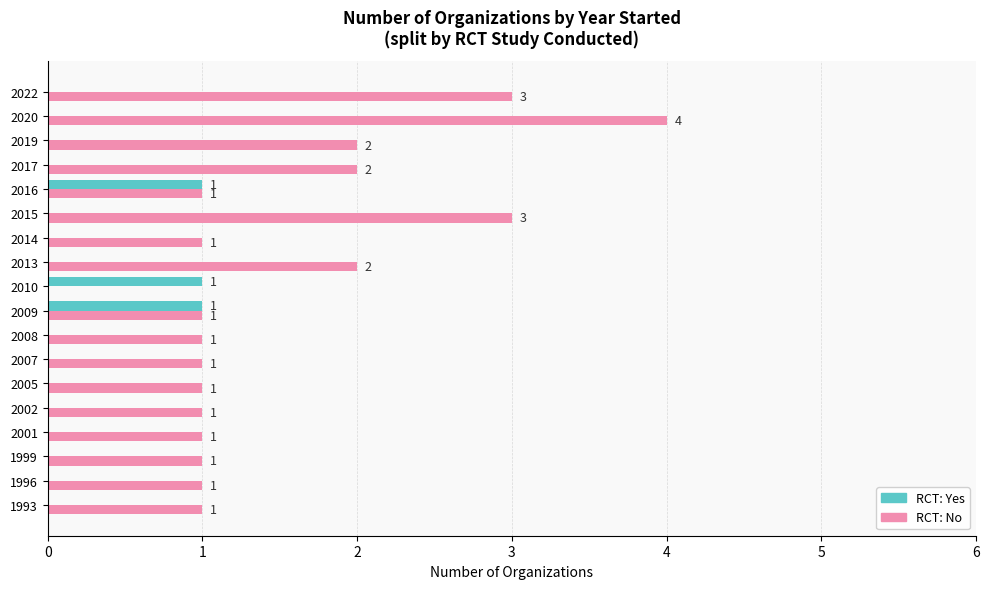

How many RCT: Yes values are between 0 and 1?

18